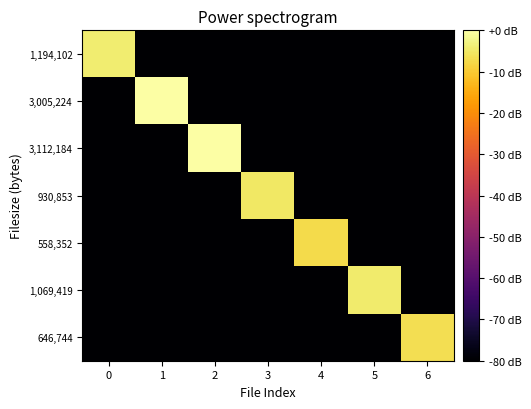

Rank the series at 2 from highest to lowest value.

3,112,184, 1,194,102, 3,005,224, 930,853, 558,352, 1,069,419, 646,744